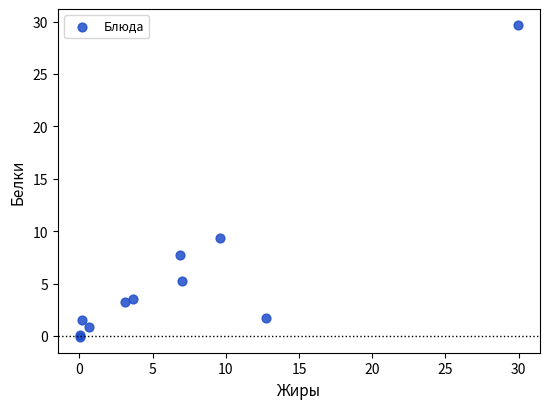

What Y value in the scatter plot is closest to 14?

9.4